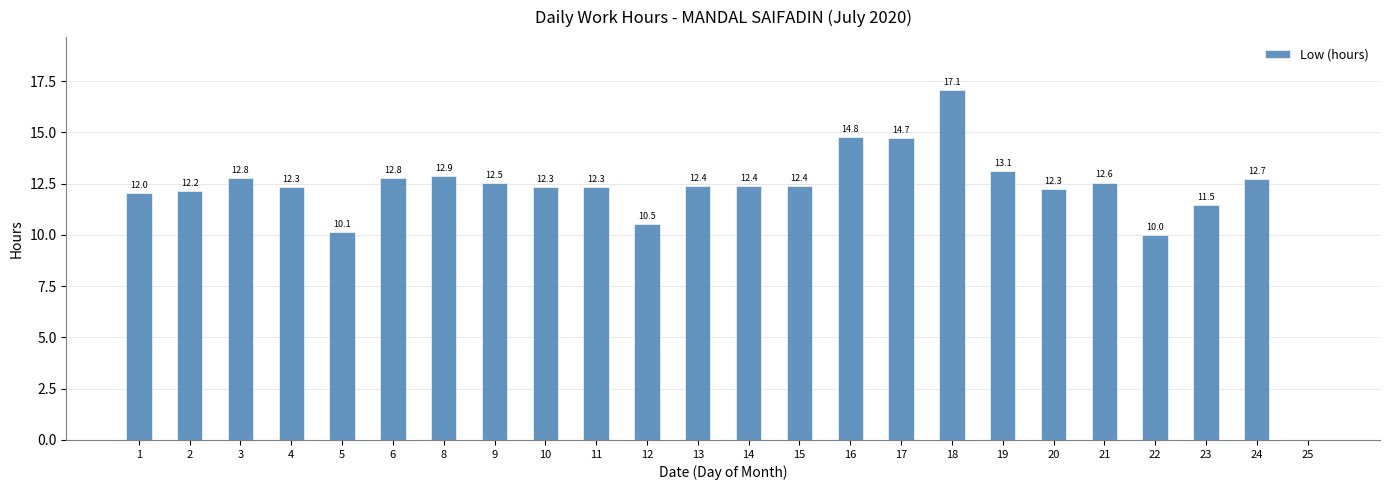

Which label corresponds to the largest value in the chart?

18